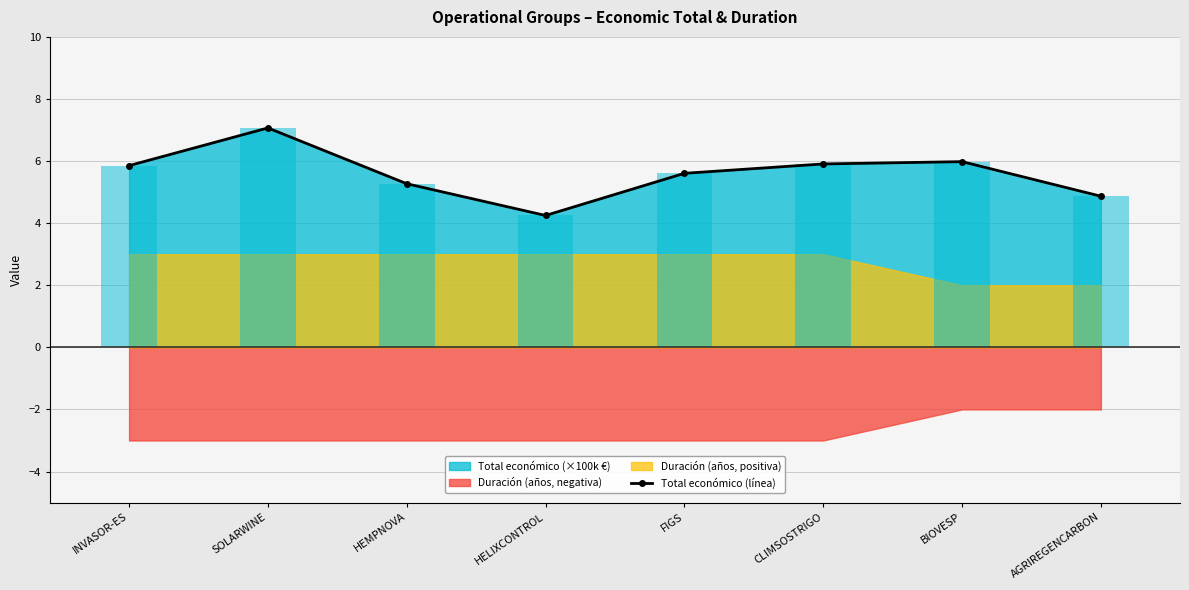

Which has a higher value, HEMPNOVA or AGRIREGENCARBON?

HEMPNOVA